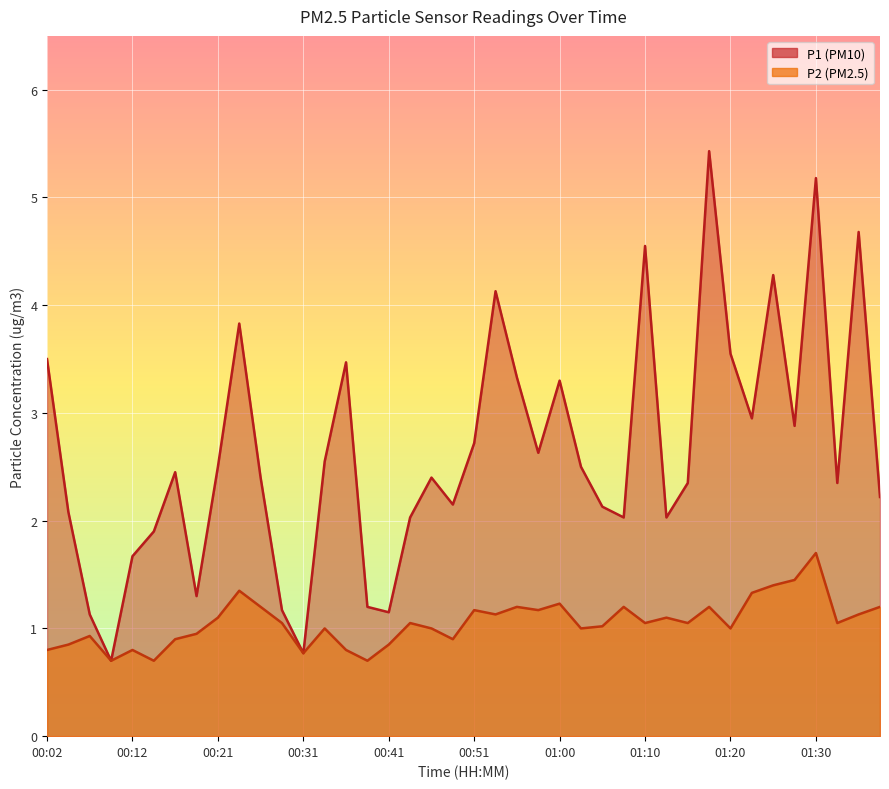

Which category has the lowest value in the P2 series?

00:09